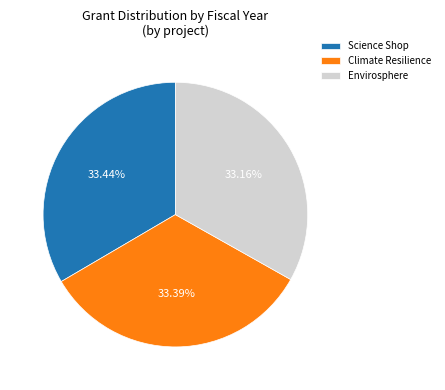

Is the sum of Envirosphere and Climate Resilience greater than half?

Yes